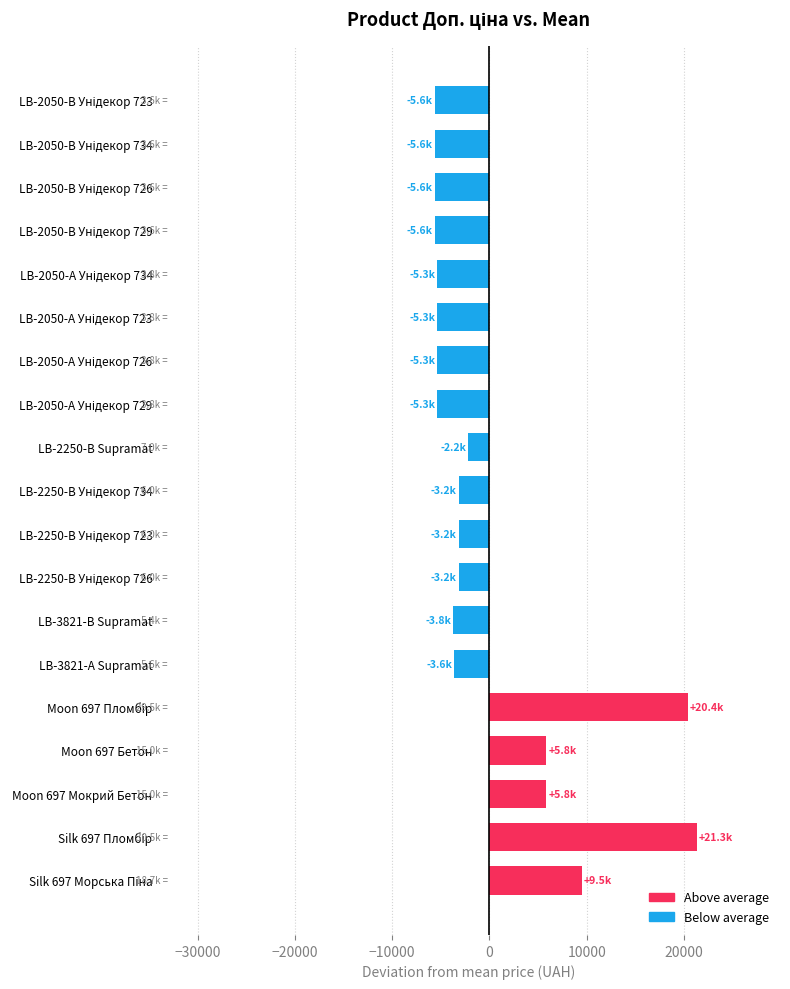

What is the value of the 17th bar from the top?

5841.0